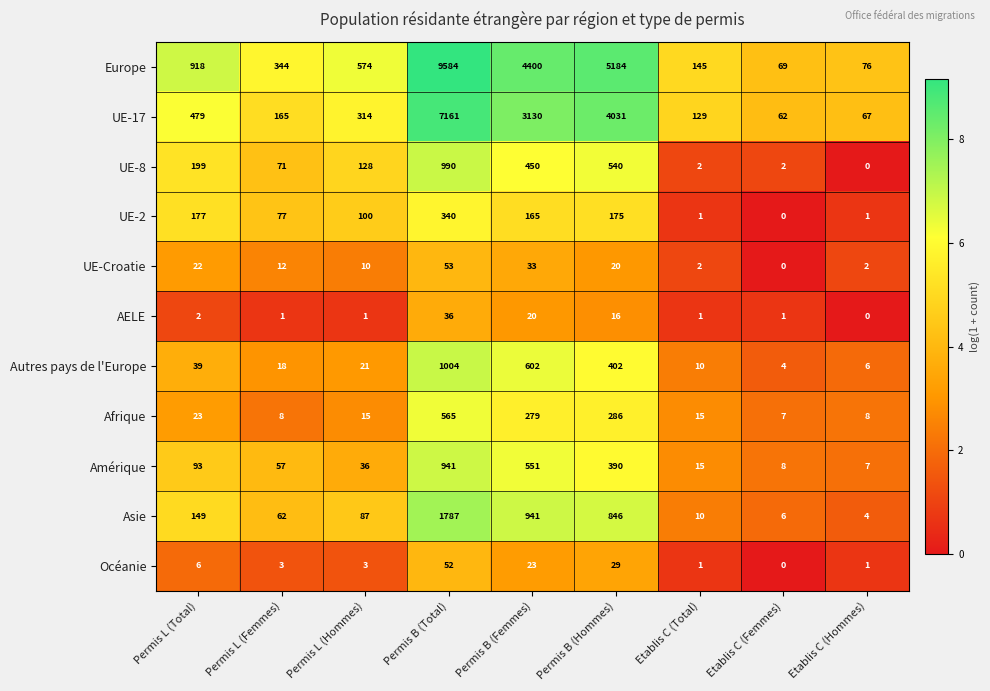

The value of Asie at Permis L (Femmes) is 15. True or false?

False